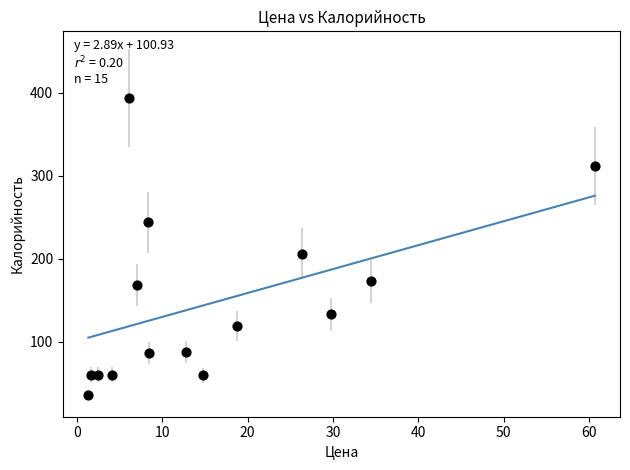

What Y value in the scatter plot is closest to 215?

206.0